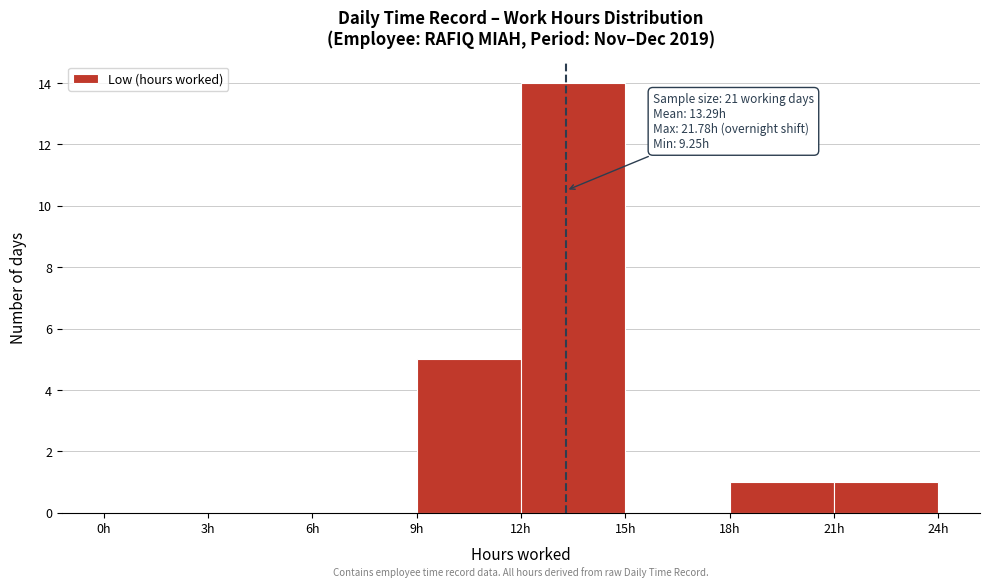

Which range on the x-axis has the tallest bar?

12 to 15